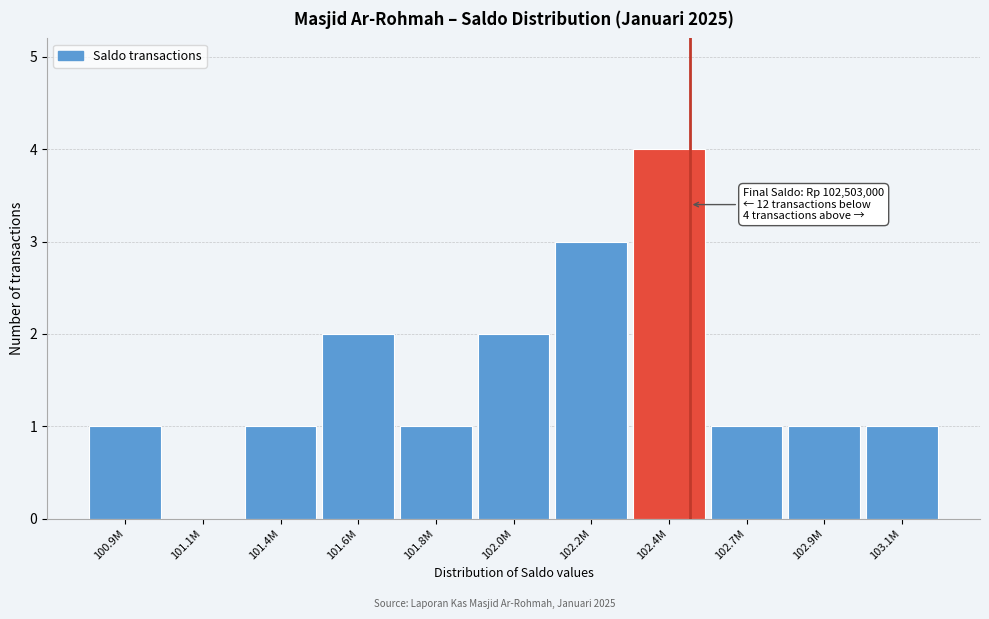

Reading left to right, extract all data points from this chart.

100.9M=1	101.1M=0	101.4M=1	101.6M=2	101.8M=1	102.0M=2	102.2M=3	102.4M=4	102.7M=1	102.9M=1	103.1M=1